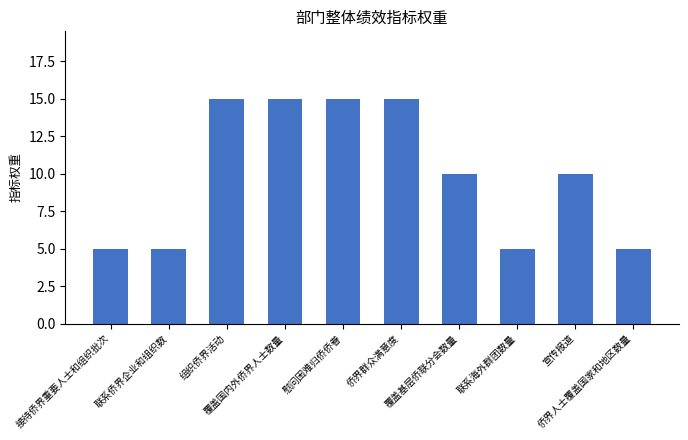

What is the difference between the maximum and minimum values?

10